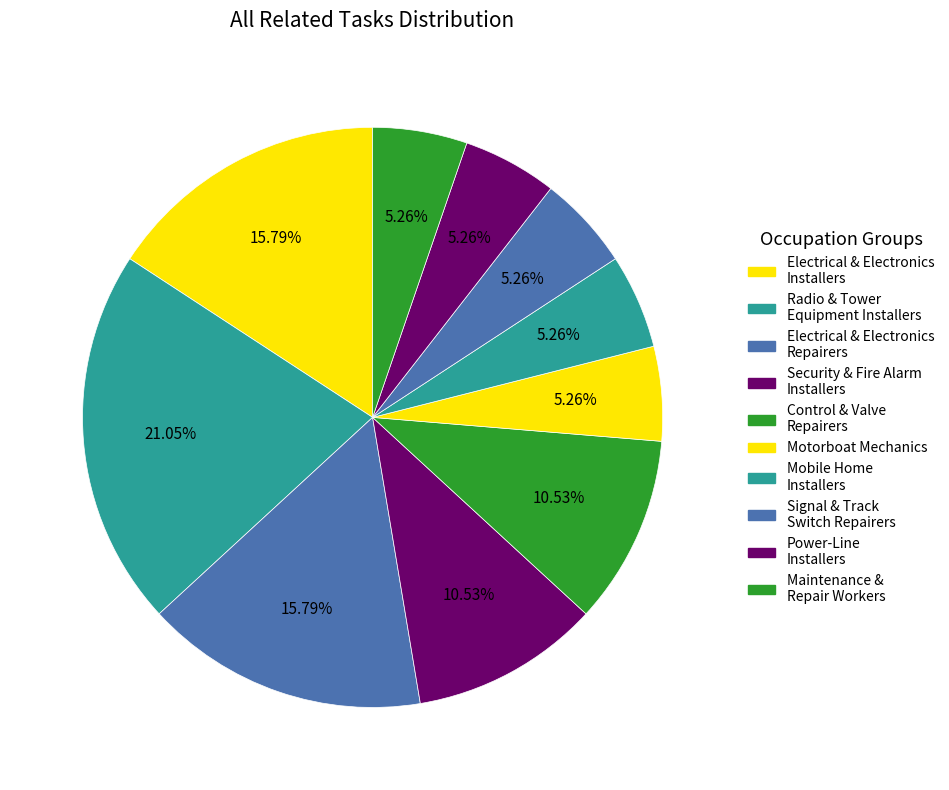

Rank the categories by value from highest to lowest.

Radio, Cellular, and Tower Equipment Installers, Electrical and Electronics Installers, Electrical and Electronics Repairers, Power, Security and Fire Alarm Systems Installers, Control and Valve Installers and Repairers, Motorboat Mechanics and Service Technicians, Manufactured Building and Mobile Home Installers, Signal and Track Switch Repairers, Electrical Power-Line Installers and Repairers, Maintenance and Repair Workers, General